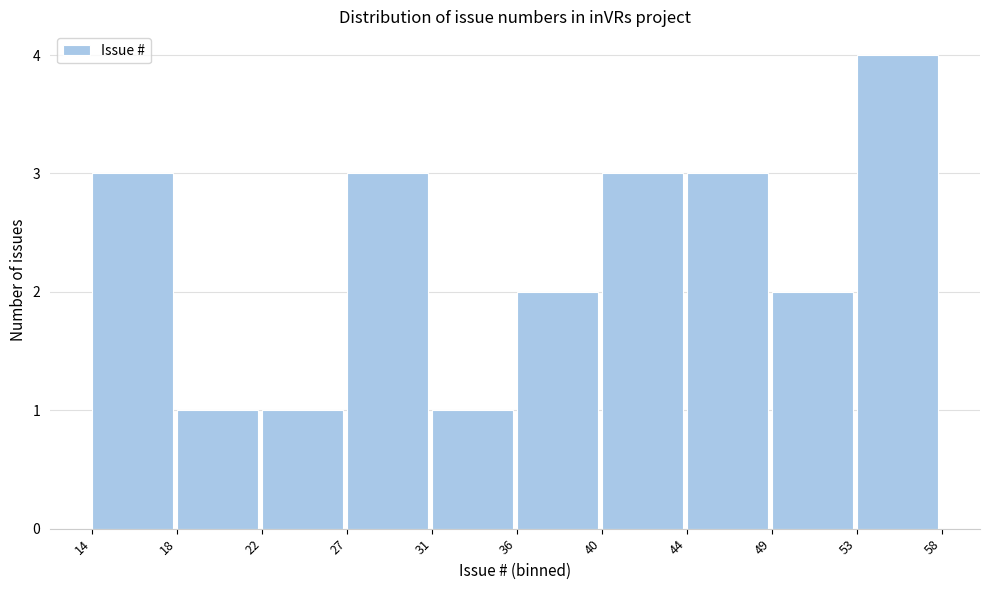

Reading right to left, extract all data points from this chart.

4	2	3	3	2	1	3	1	1	3